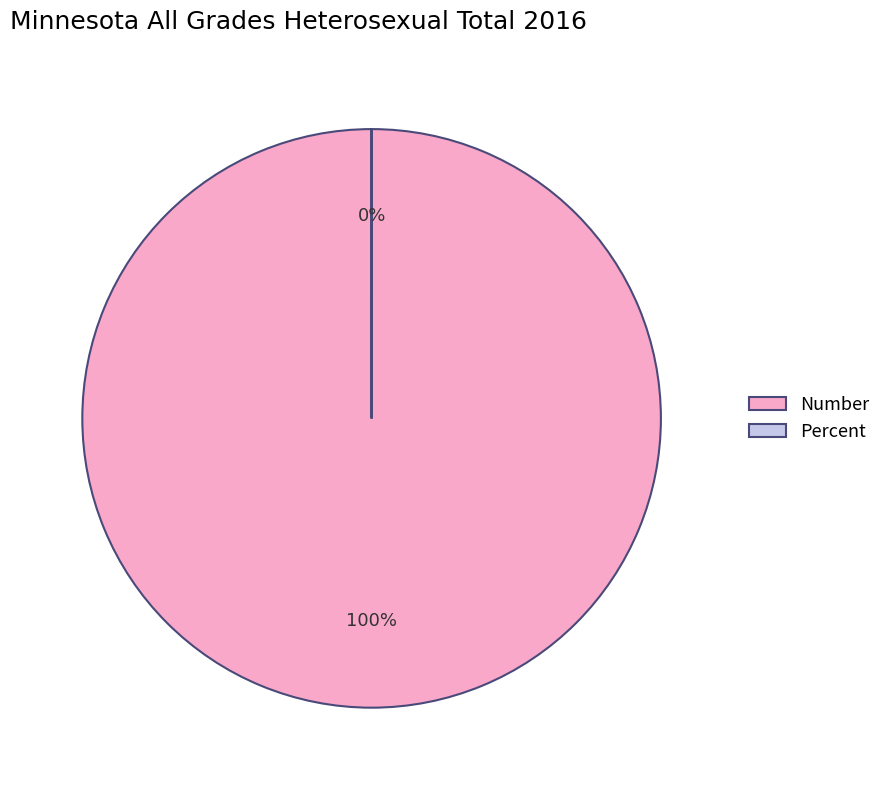

Which slice represents more than half of the pie?

Number